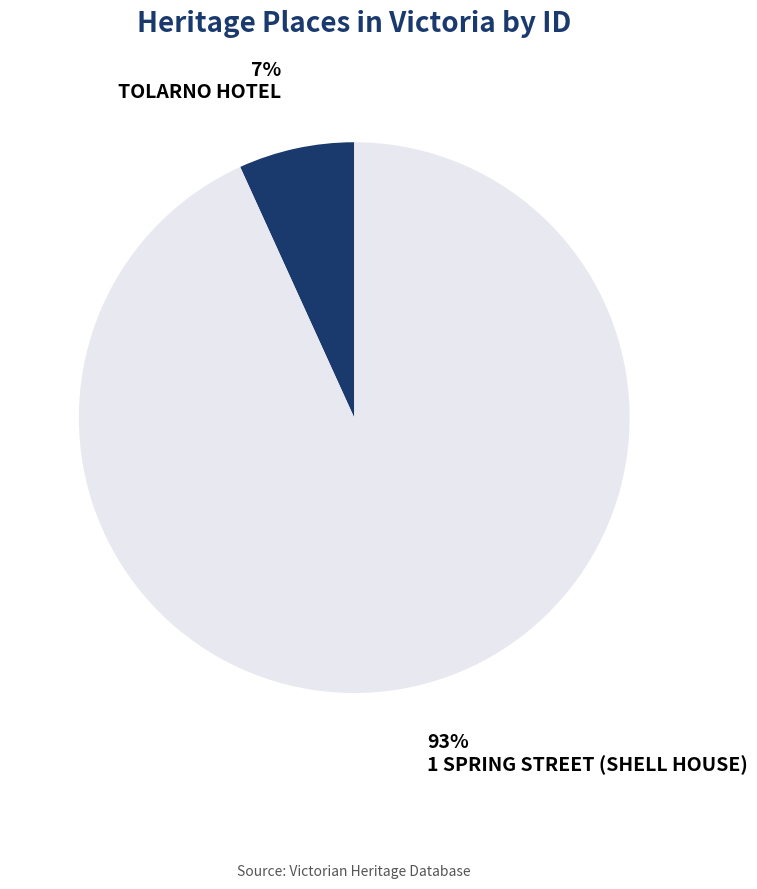

To the nearest percent, what percentage of the pie is TOLARNO HOTEL?

7%